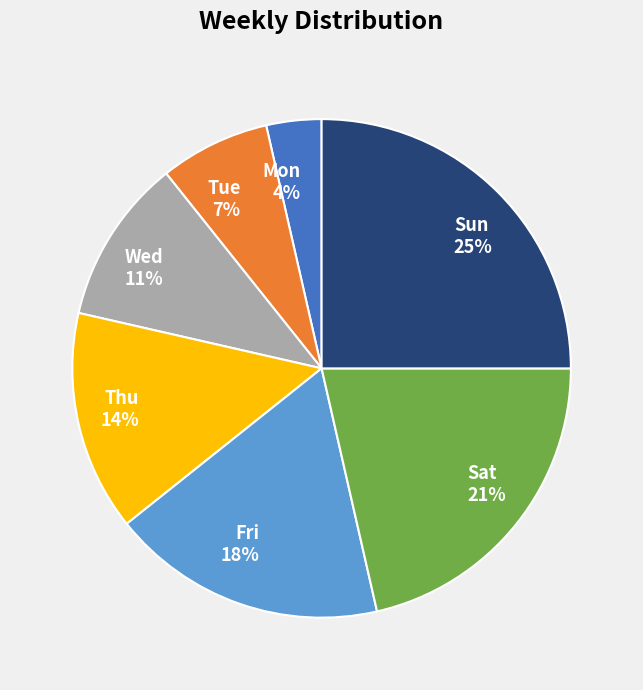

Does Fri account for over 50% of the chart?

No